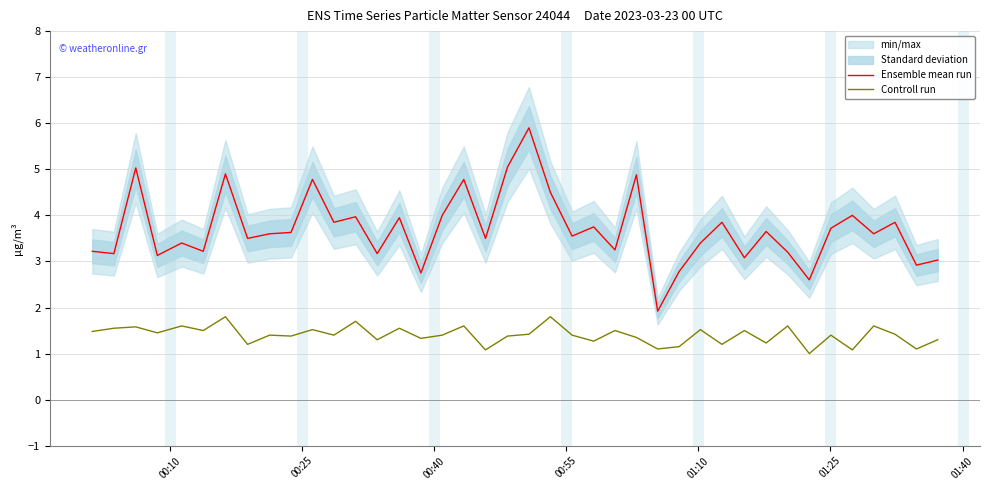

What is the average value of the Ensemble mean run series?

3.7